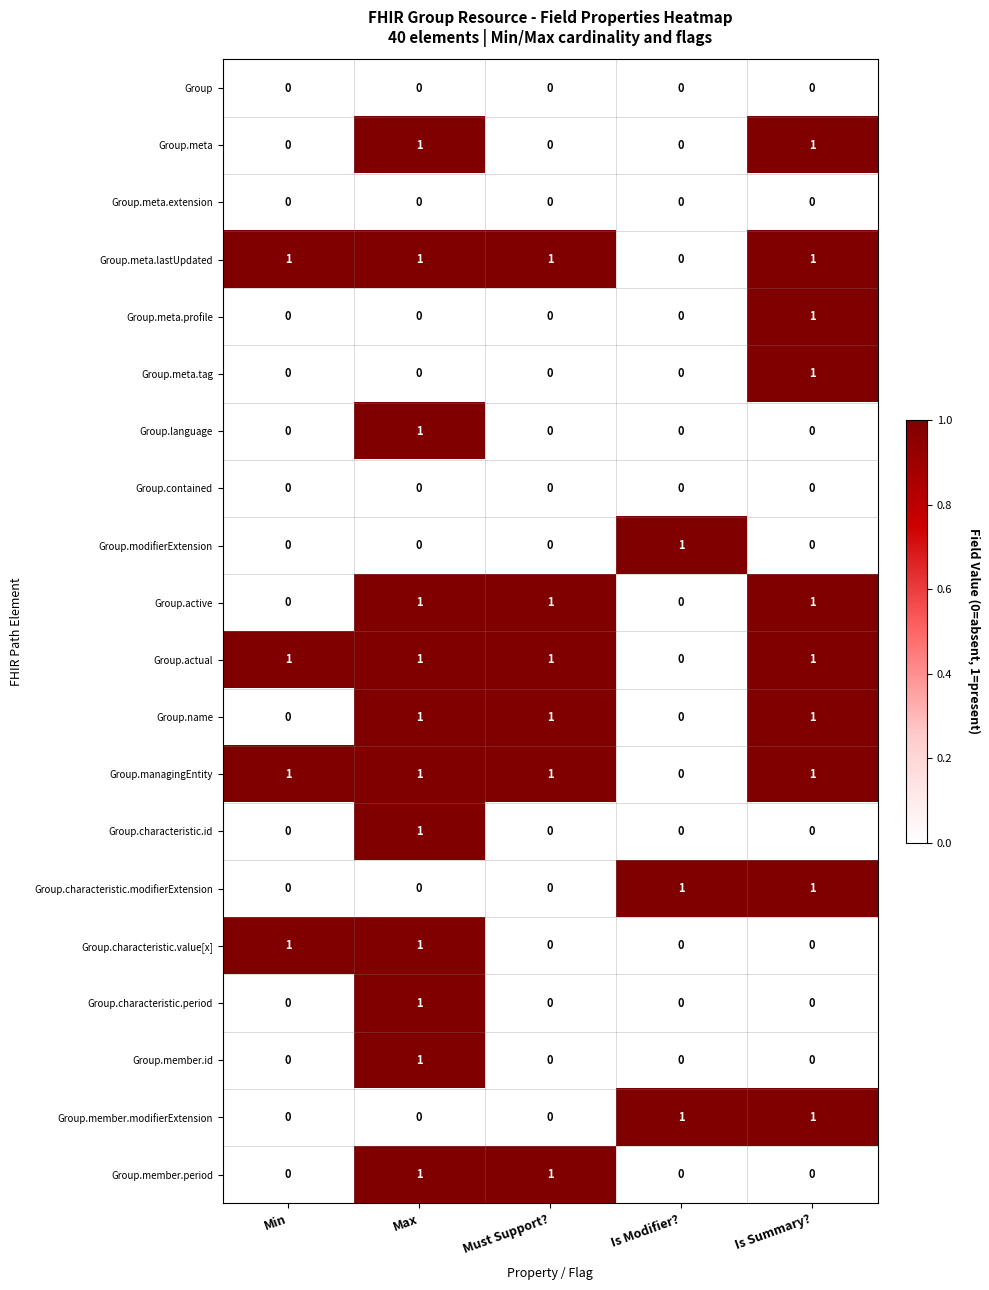

How many values in the Group.characteristic.id series exceed 0?

1